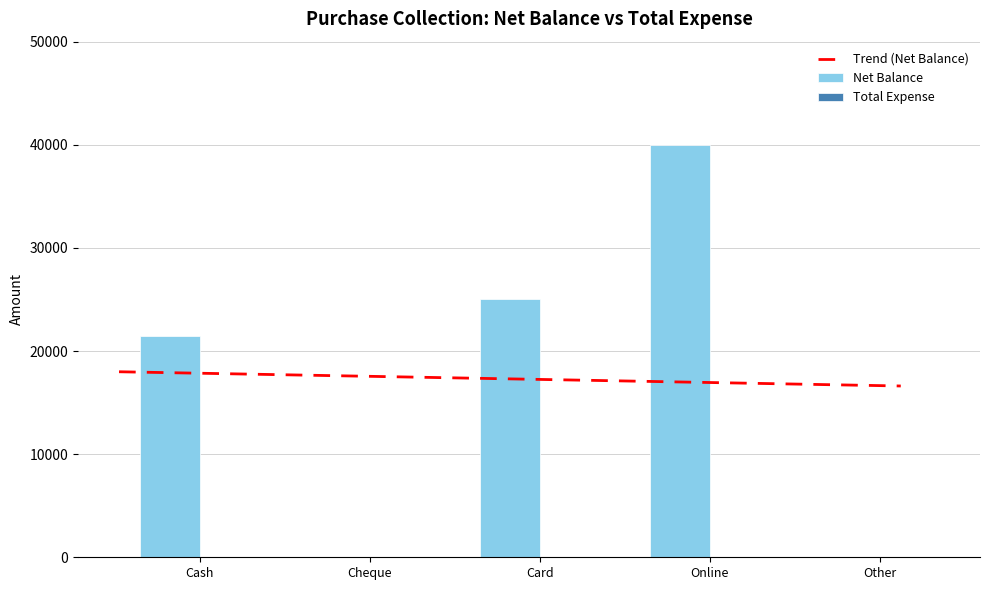

Are the bars horizontal?

No